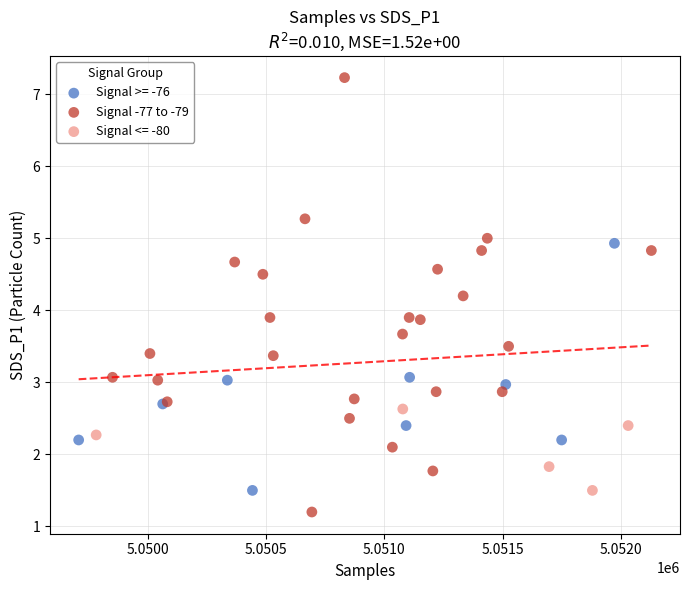

Which series has the widest spread of Y values?

Signal -77 to -79